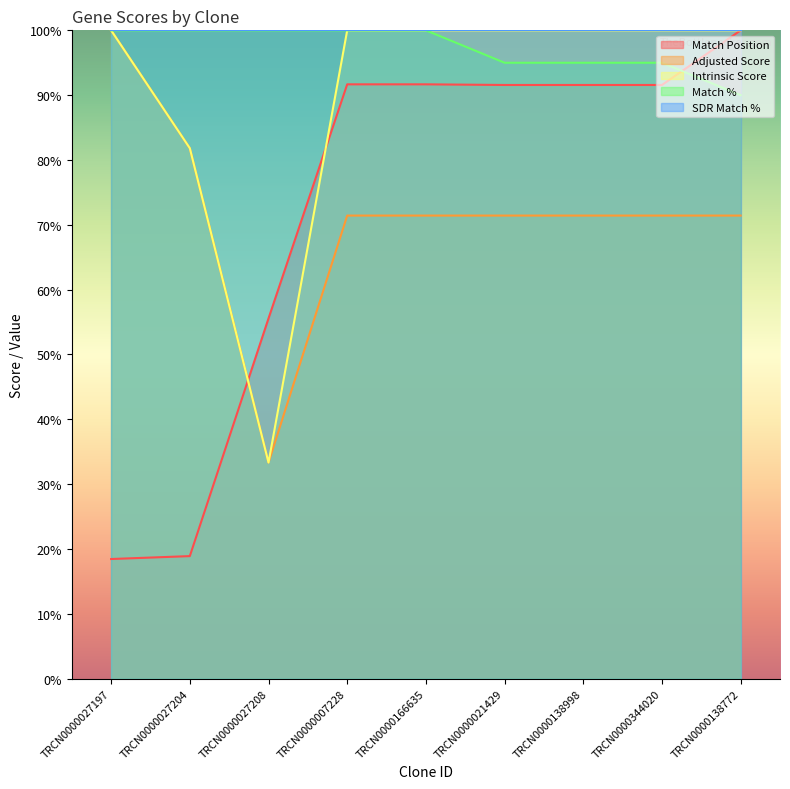

What is the greatest value displayed?

100.0